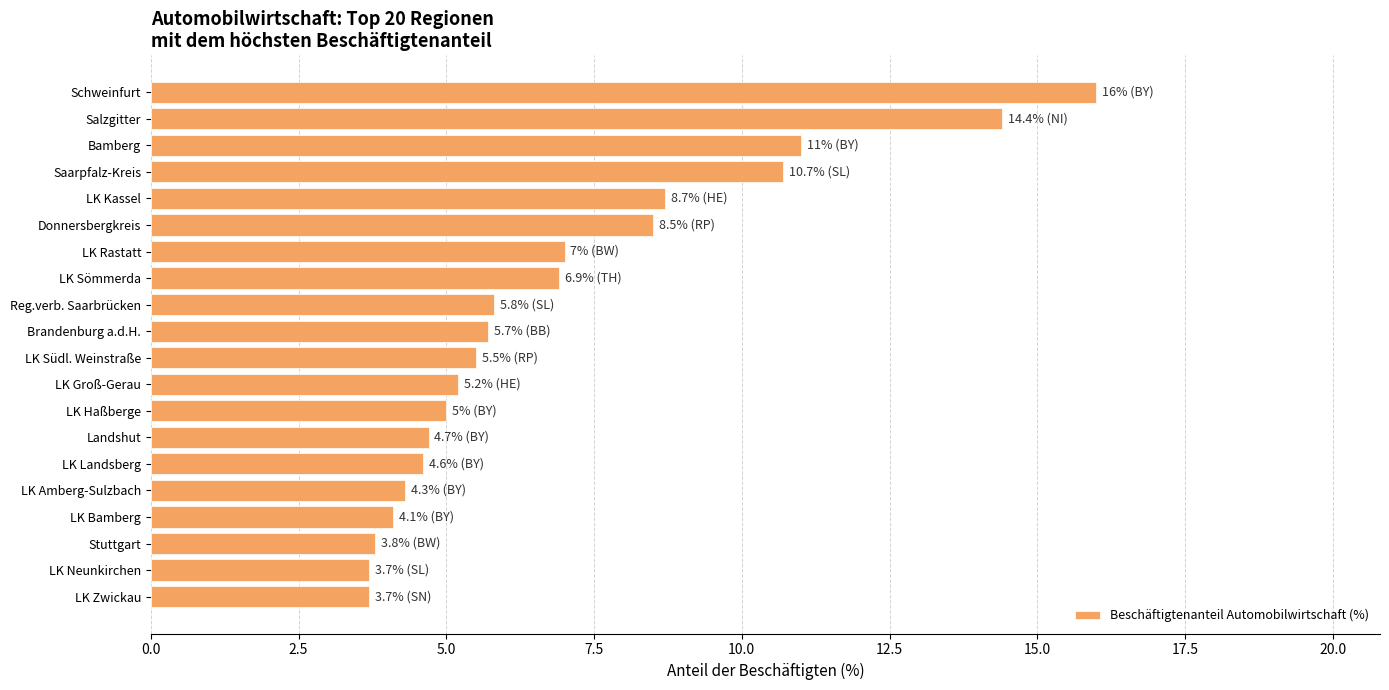

What is the difference between the maximum and minimum values?

12.3